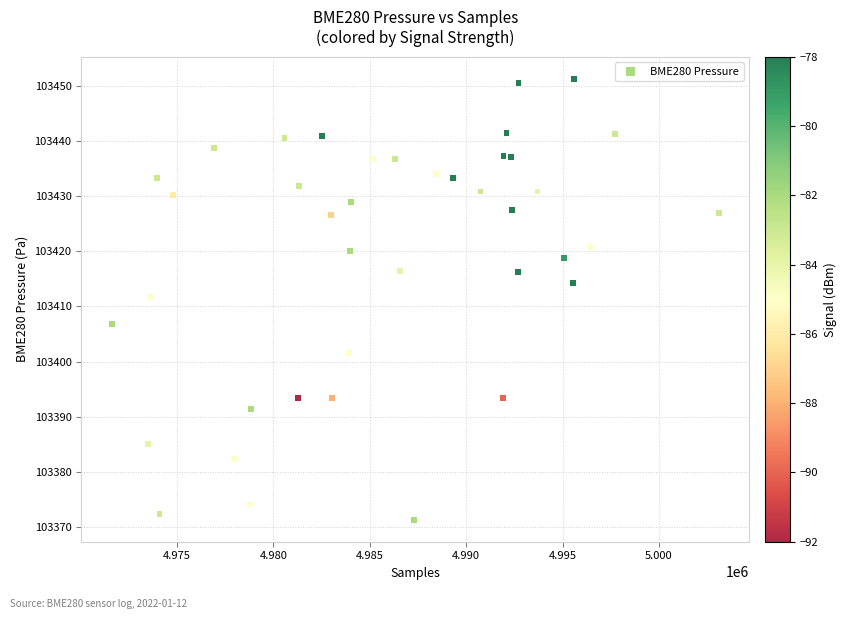

What is the range of Y values (max minus min)?

79.9